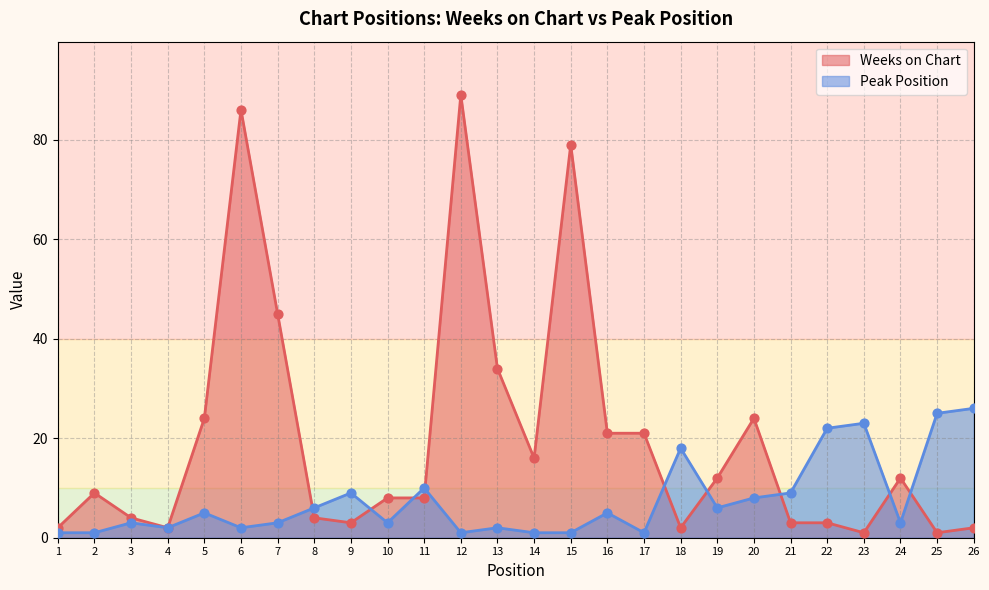

Is the value of Peak Position at 16 greater than the value of Weeks on Chart at 22?

Yes